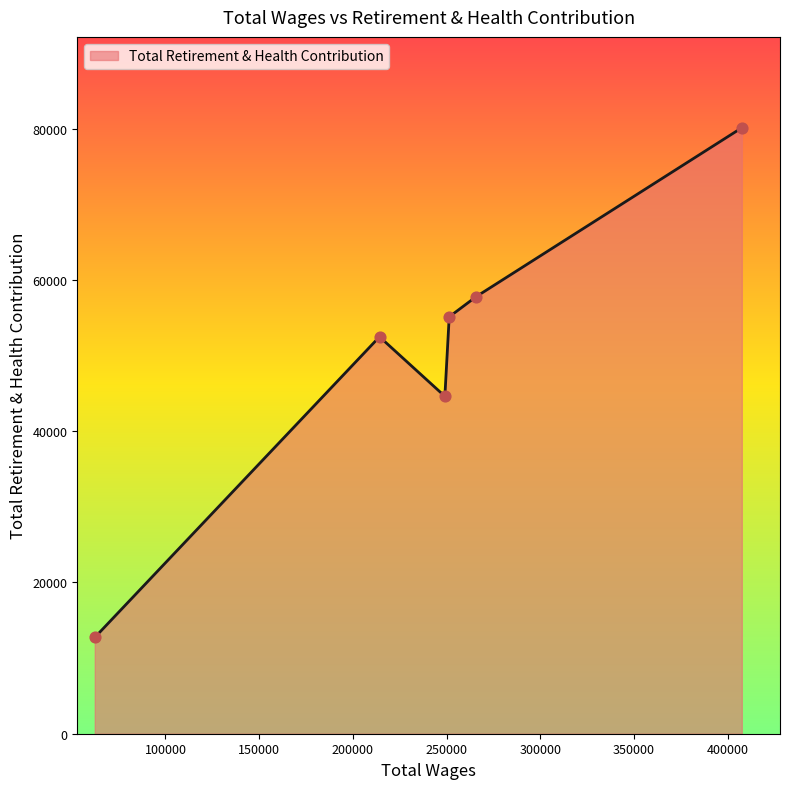

What is the difference between the maximum and minimum values?

67377